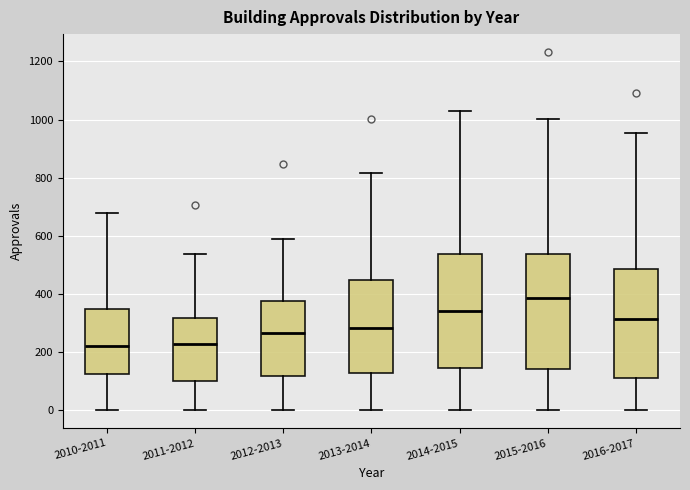

Where does the upper whisker of the box for 2015-2016 end on the y-axis? The values are not printed on the chart, so give them approximately, as read against the axis.

1000